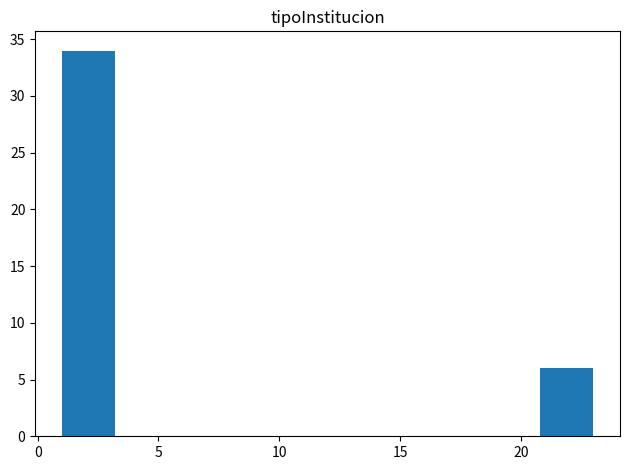

Which range on the x-axis has the tallest bar?

1.0 to 3.2